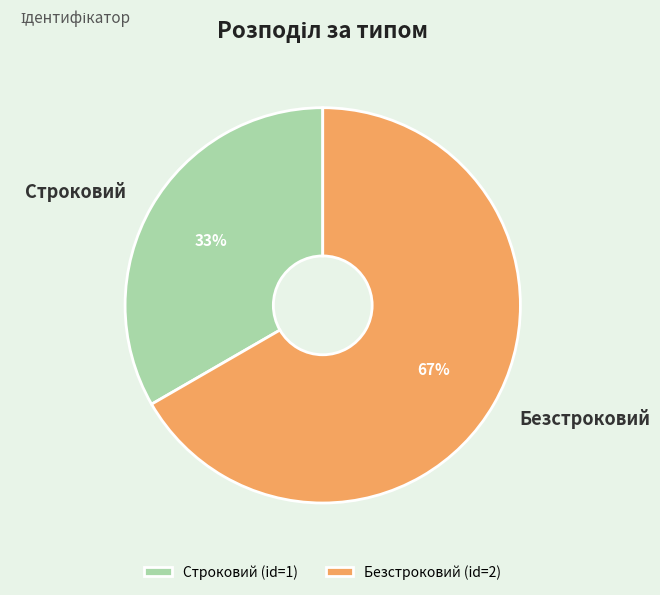

Do Строковий and Безстроковий together represent more than half of the pie?

Yes